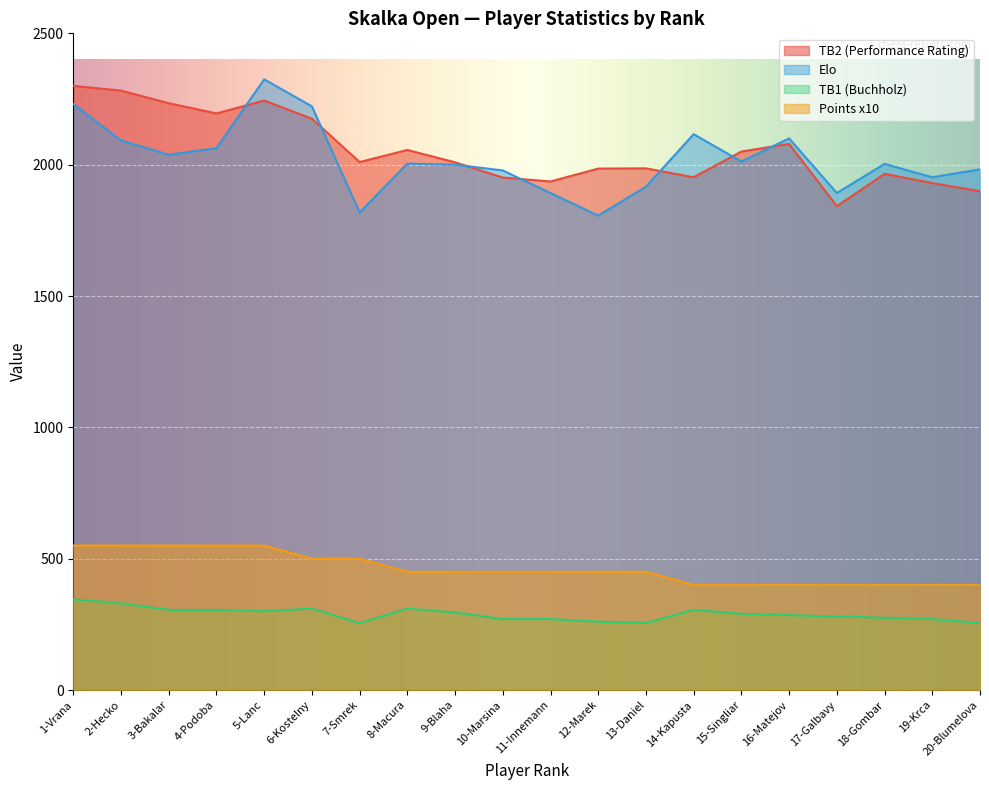

Which series has the largest range (max minus min)?

Elo